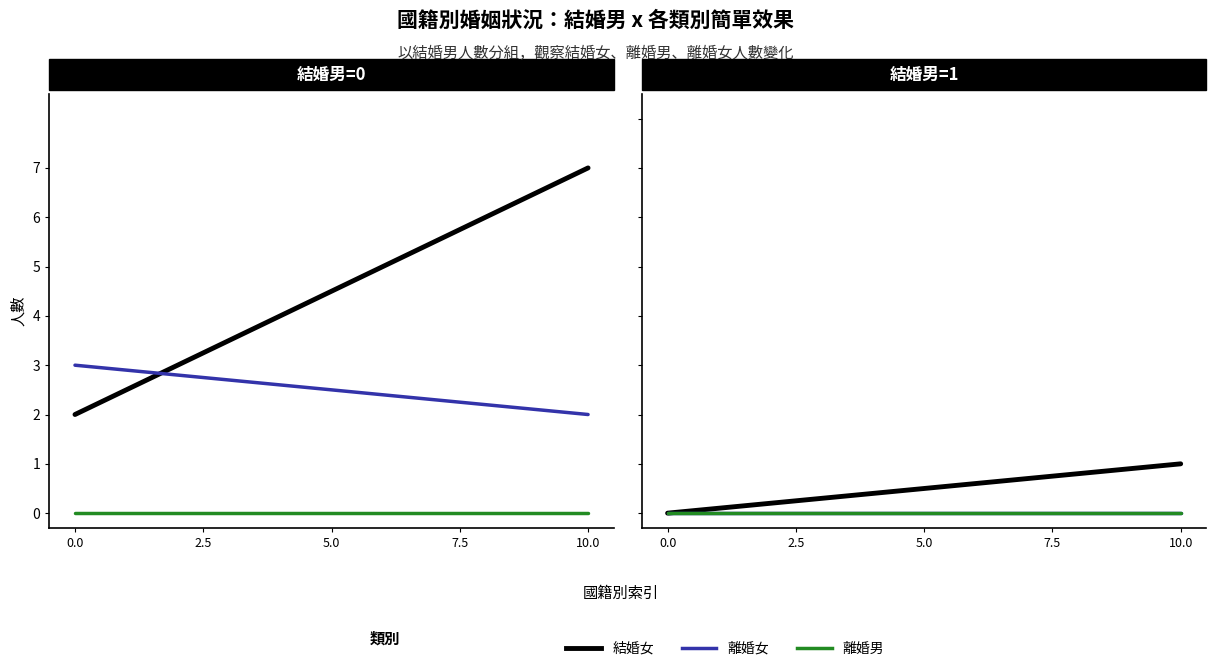

What are all the series names shown in the legend?

結婚女, 離婚女, 離婚男